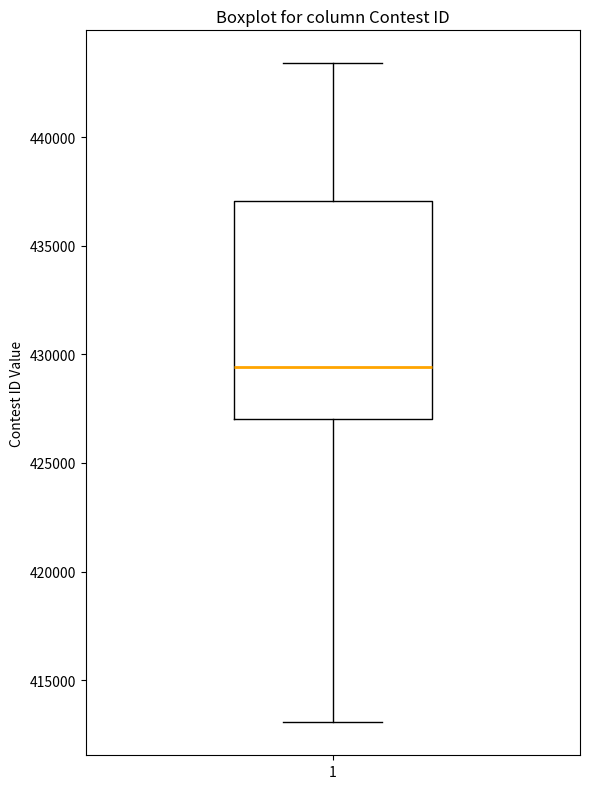

Transcribe this box plot: give where the median line is, the range the box spans, and where the two whiskers end, as read against the y-axis. The values are not printed on the chart, so give them approximately, as read against the axis.

median 429500, box 427000 to 437000, whiskers 413000 to 443500